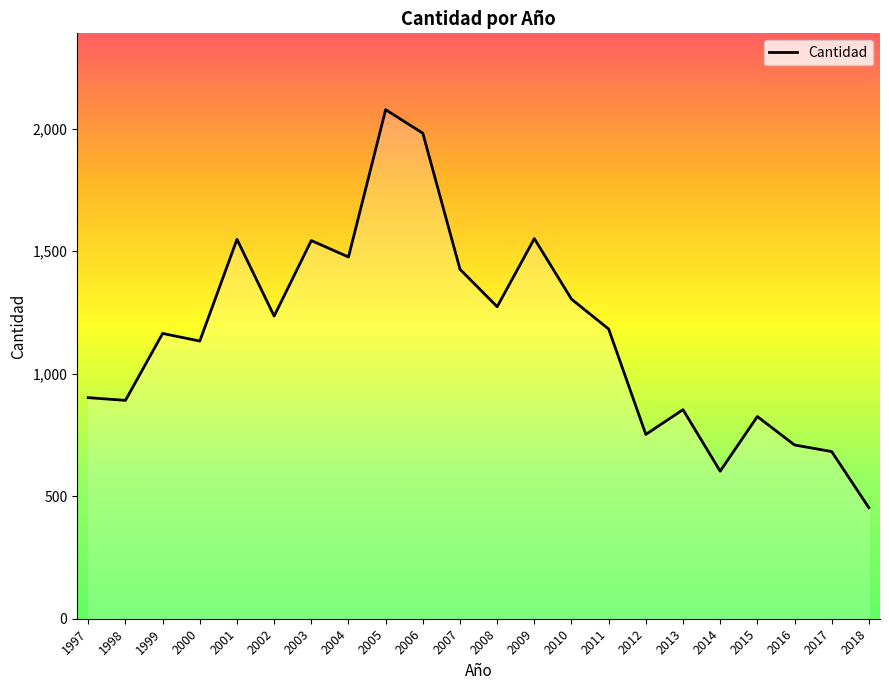

Which category has the highest value across all series?

2005